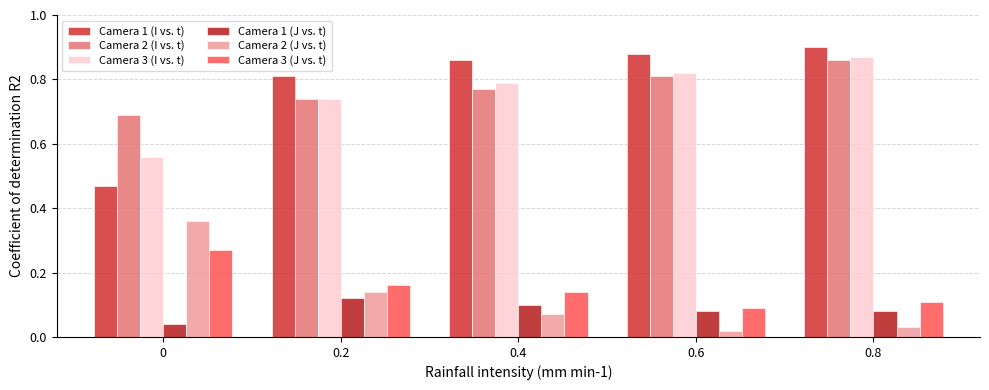

What is the approximate value of Camera 2 (I vs. t) at 0.4?

0.8